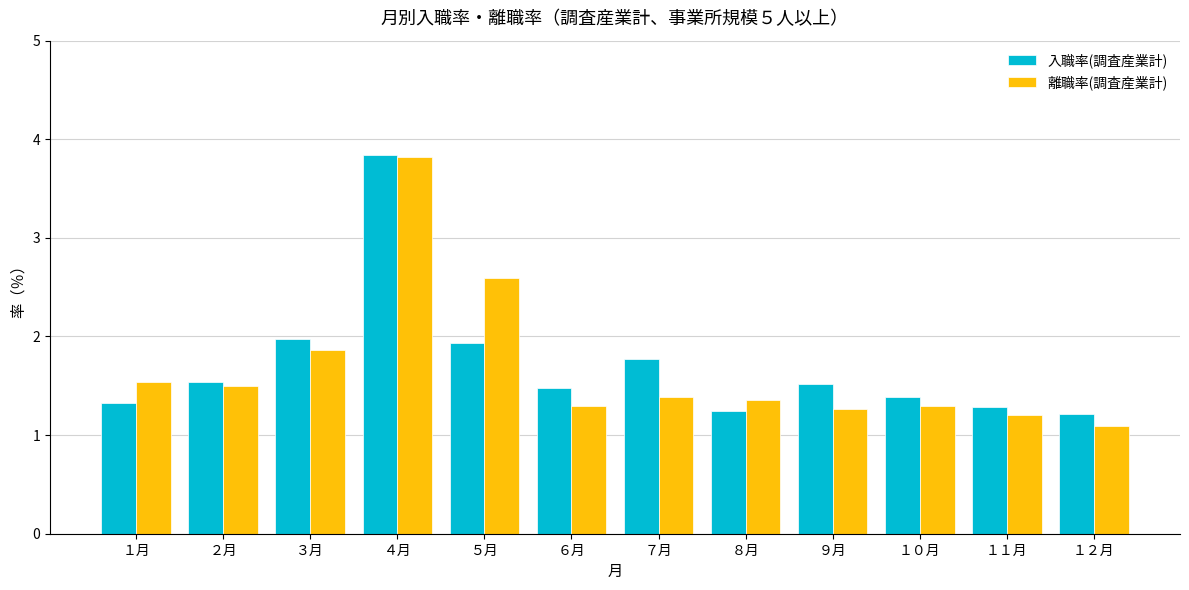

Reading left to right, list all the values displayed in this chart.

入職率(調査産業計): １月=1.3	２月=1.5	３月=2.0	４月=3.8	５月=1.9	６月=1.5	７月=1.8	８月=1.2	９月=1.5	１０月=1.4	１１月=1.3	１２月=1.2
離職率(調査産業計): １月=1.5	２月=1.5	３月=1.9	４月=3.8	５月=2.6	６月=1.3	７月=1.4	８月=1.4	９月=1.3	１０月=1.3	１１月=1.2	１２月=1.1